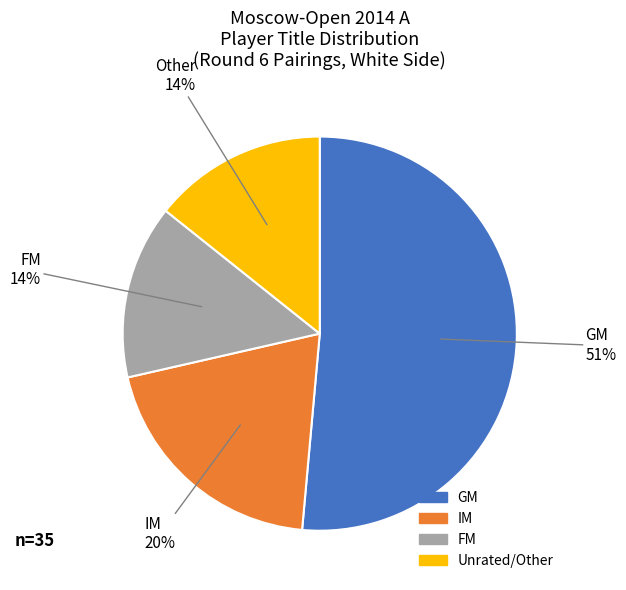

Which category has the biggest portion of the pie?

GM